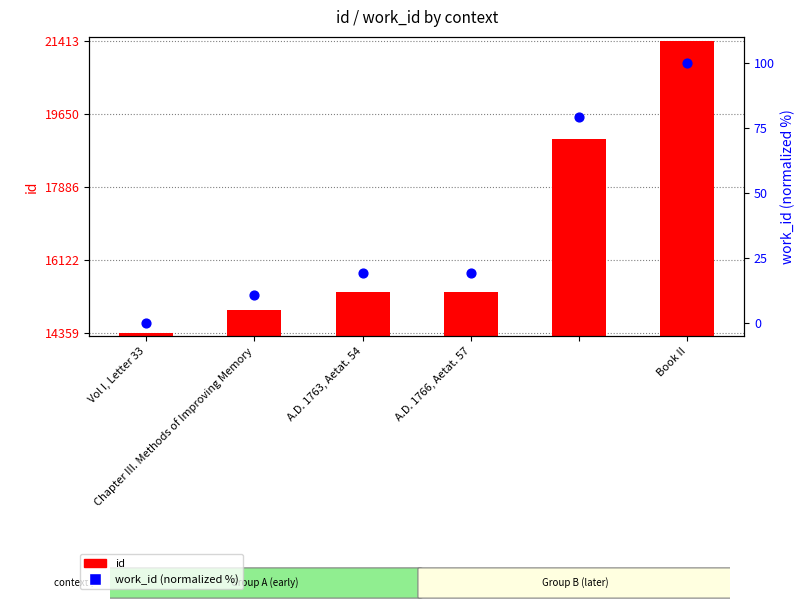

At how many categories does at least one series exceed 13406?

6